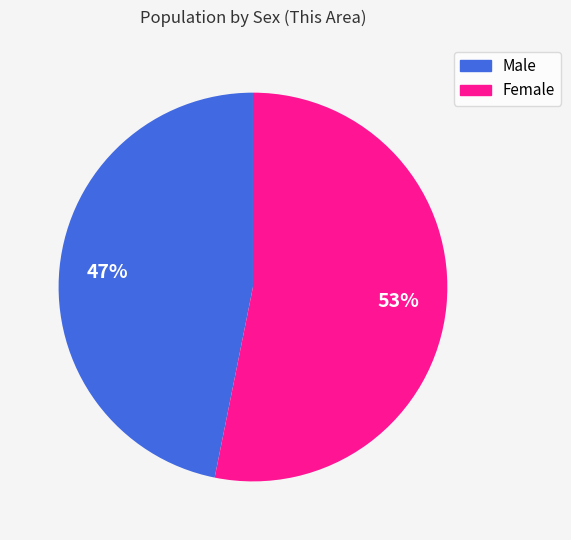

Combined, do Female and Male account for over 50%?

Yes